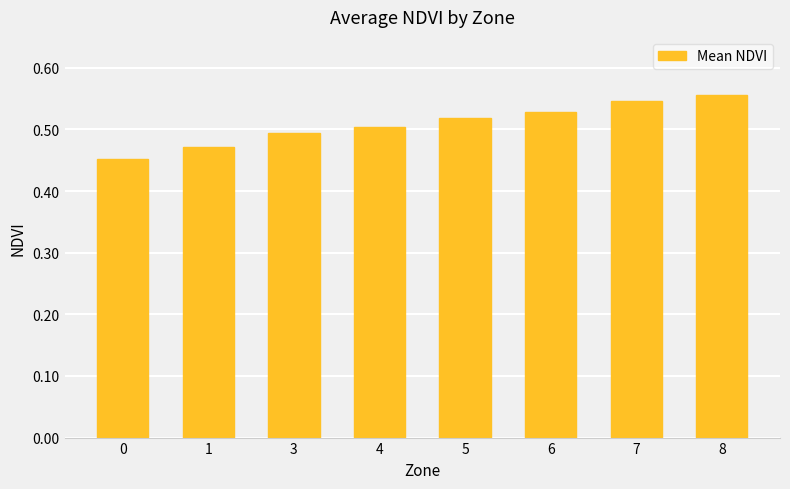

What is the sum of all values?

4.1